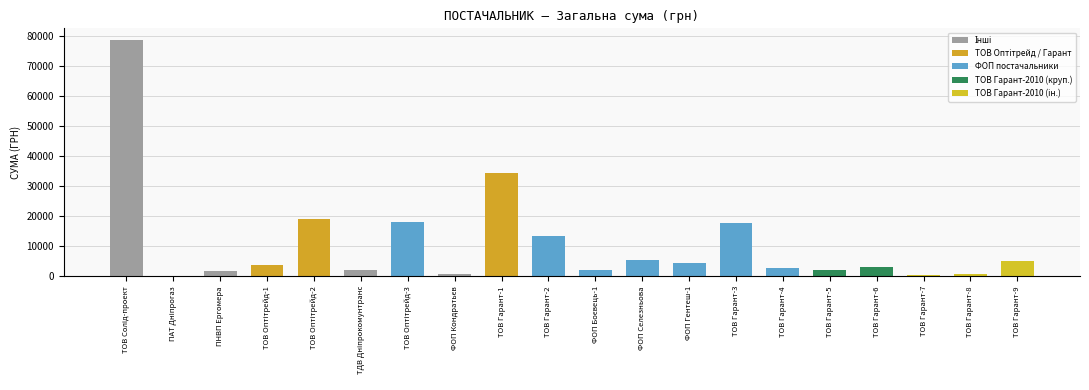

How many data points does each series have?

20